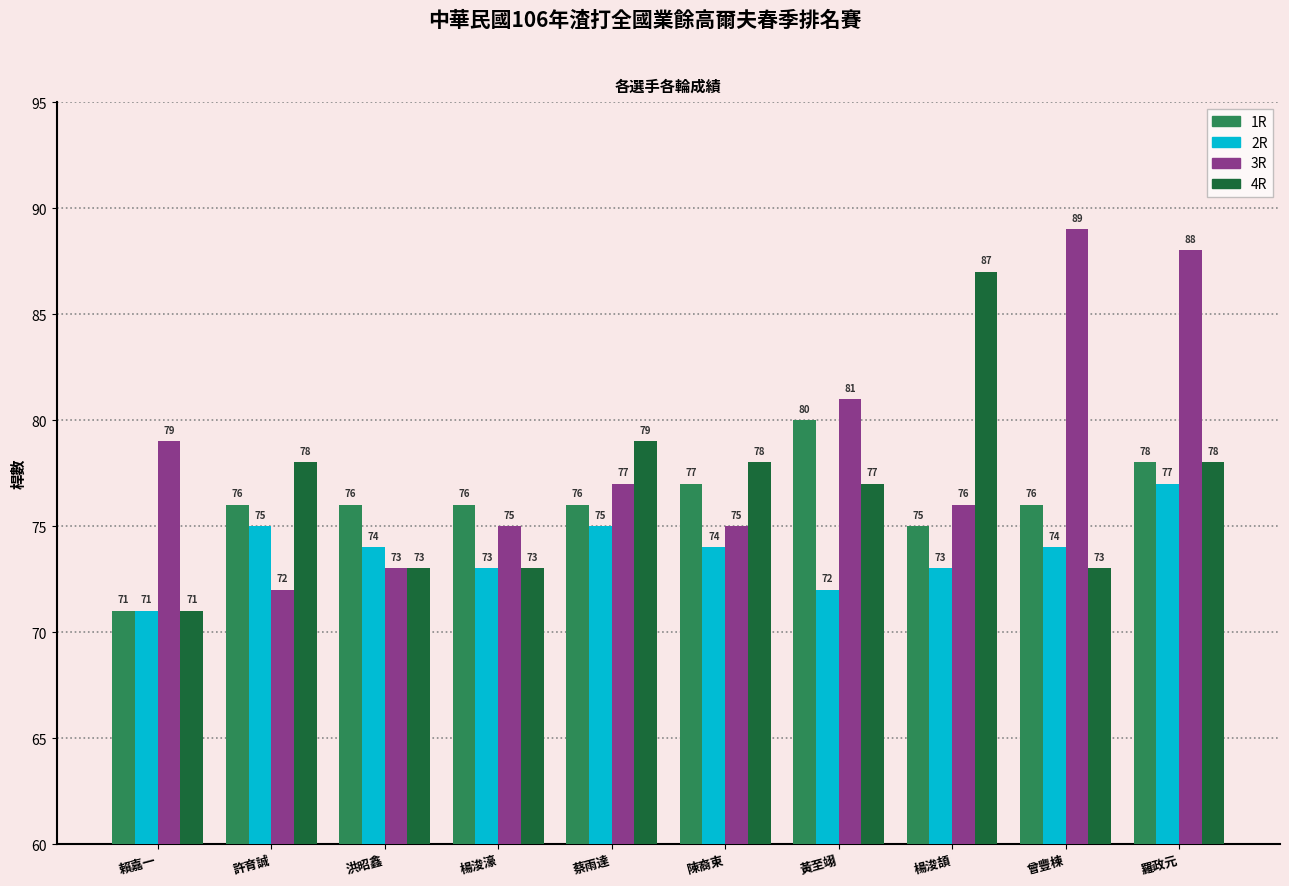

Which series has the largest total across all categories?

3R